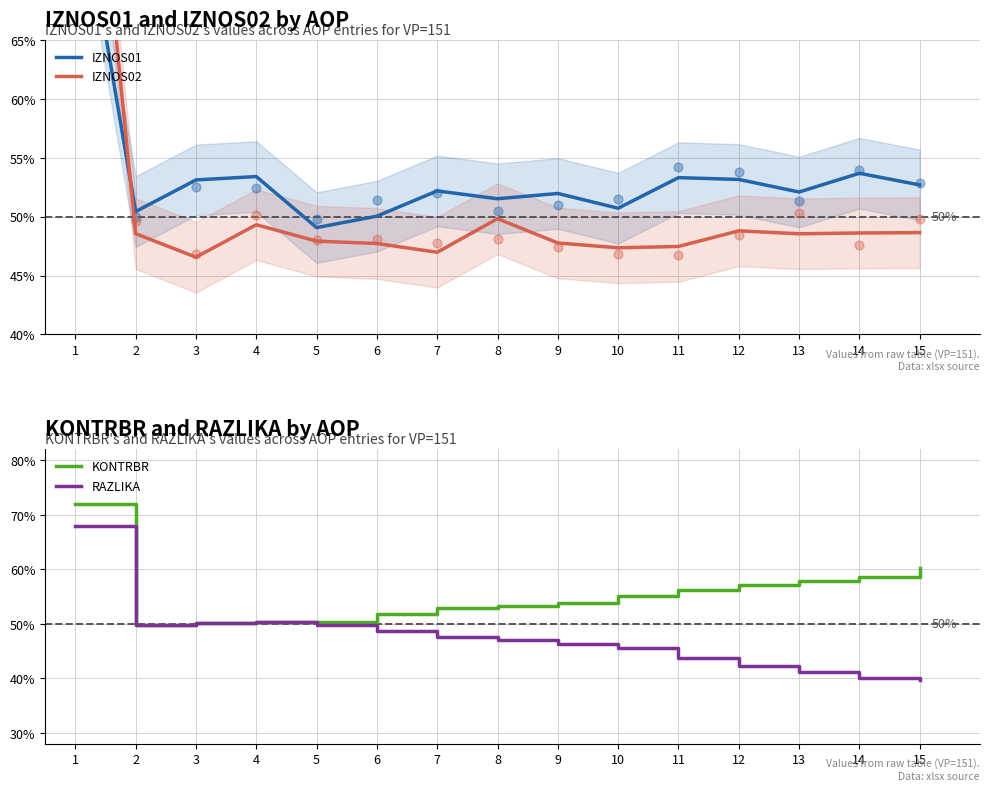

Which series has the largest total across all categories?

KONTRBR